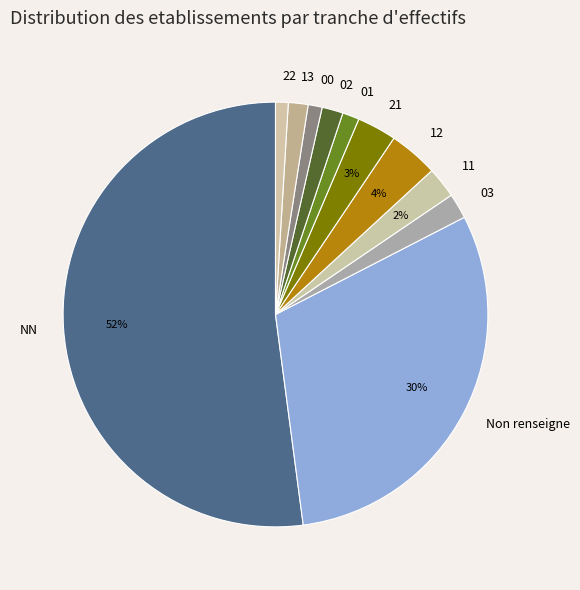

True or false: 11 accounts for 16% of the total.

False